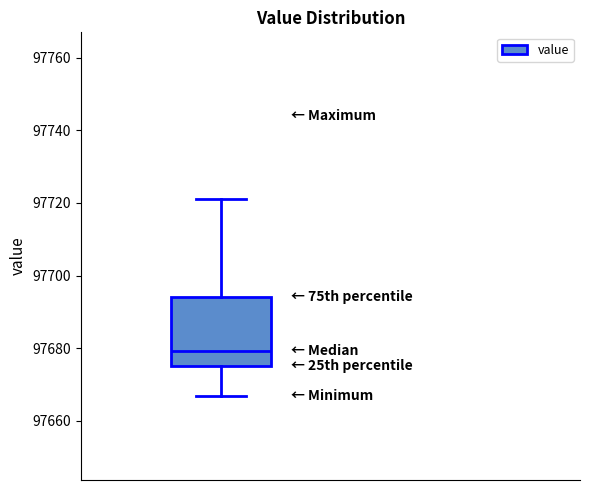

Read this box plot against the y-axis: the position of the median line, the range covered by the box, and the ends of both whiskers. The values are not printed on the chart, so give them approximately, as read against the axis.

median 97680, box 97676 to 97694, whiskers 97666 to 97722